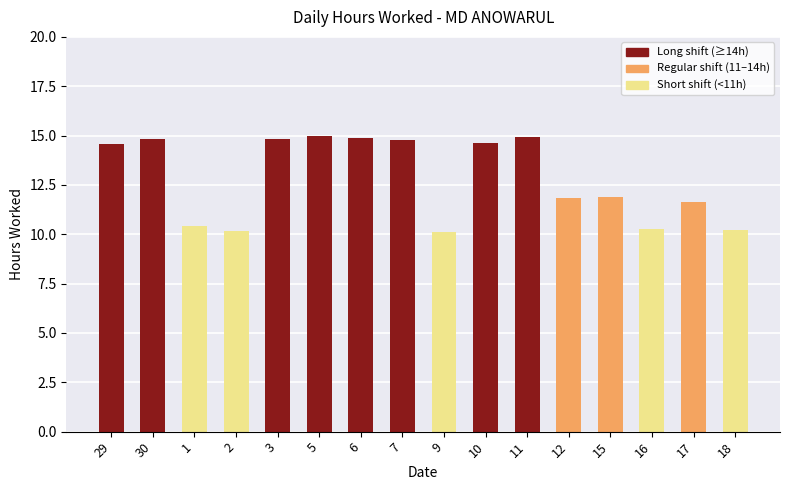

Approximately how many times larger is the value at 2 compared to 12?

0.9